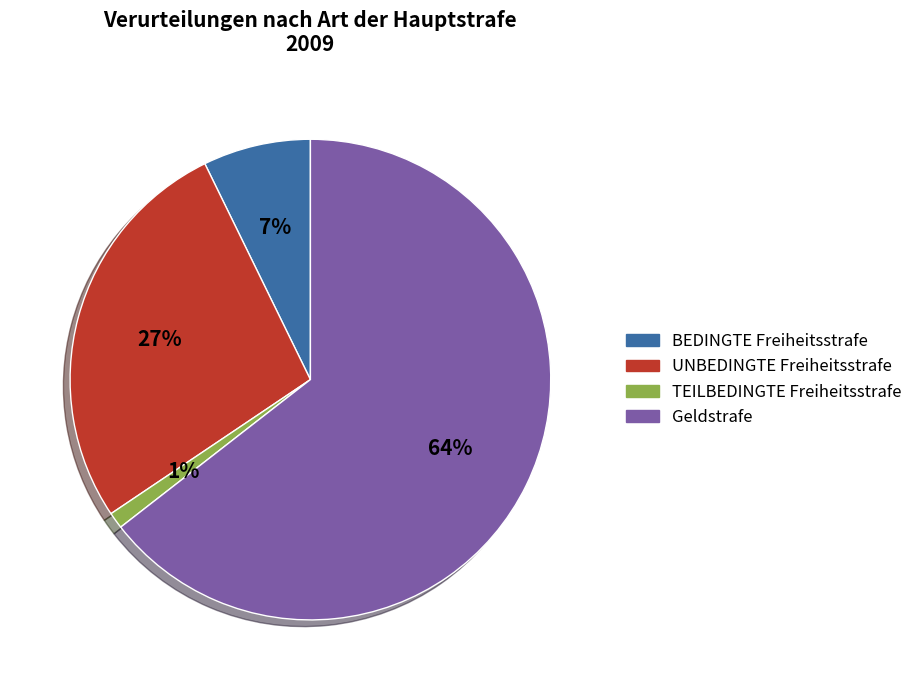

Approximately how many times larger is the value at Geldstrafe compared to UNBEDINGTE Freiheitsstrafe?

2.4